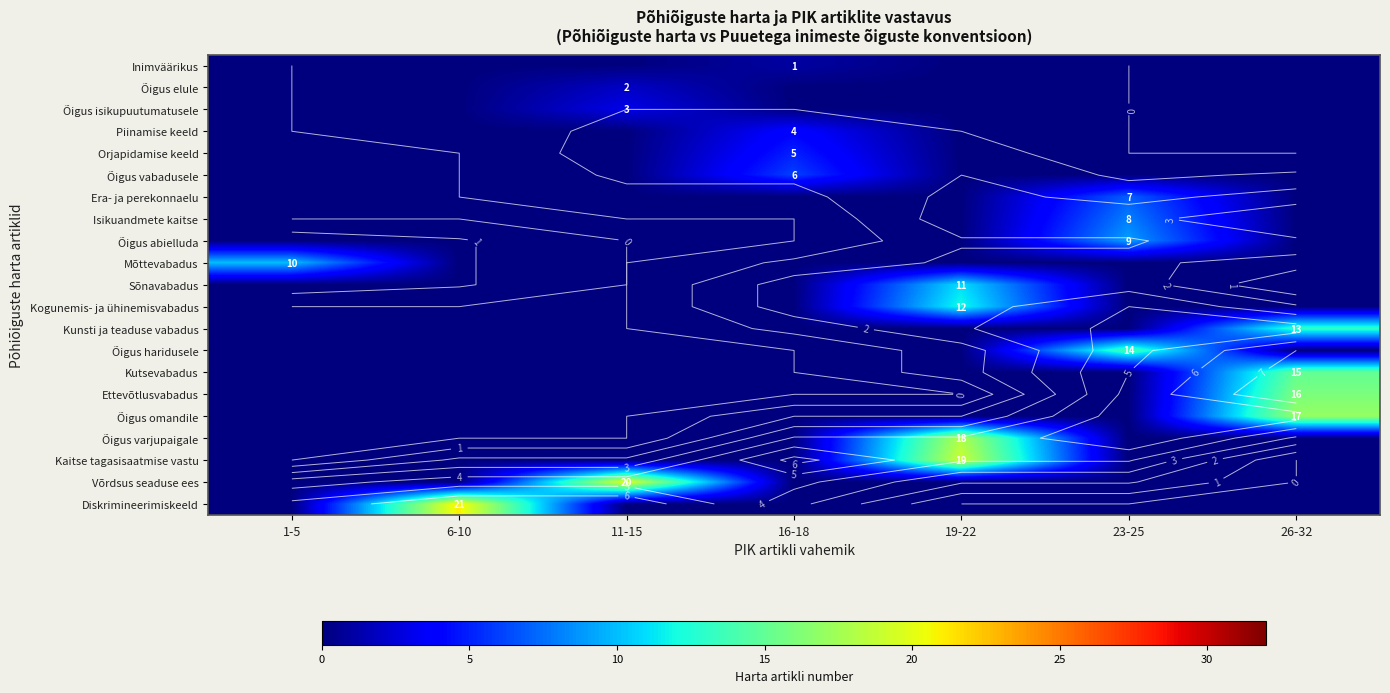

What is the difference between the maximum and minimum values in the Õigus haridusele series?

14